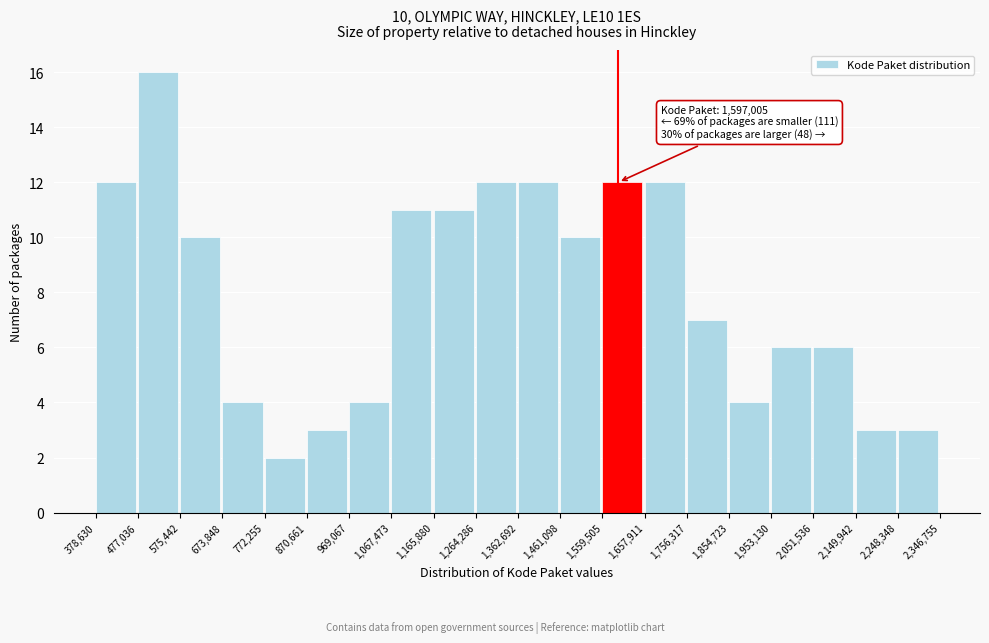

Which range on the x-axis has the tallest bar?

477,036 to 575,442